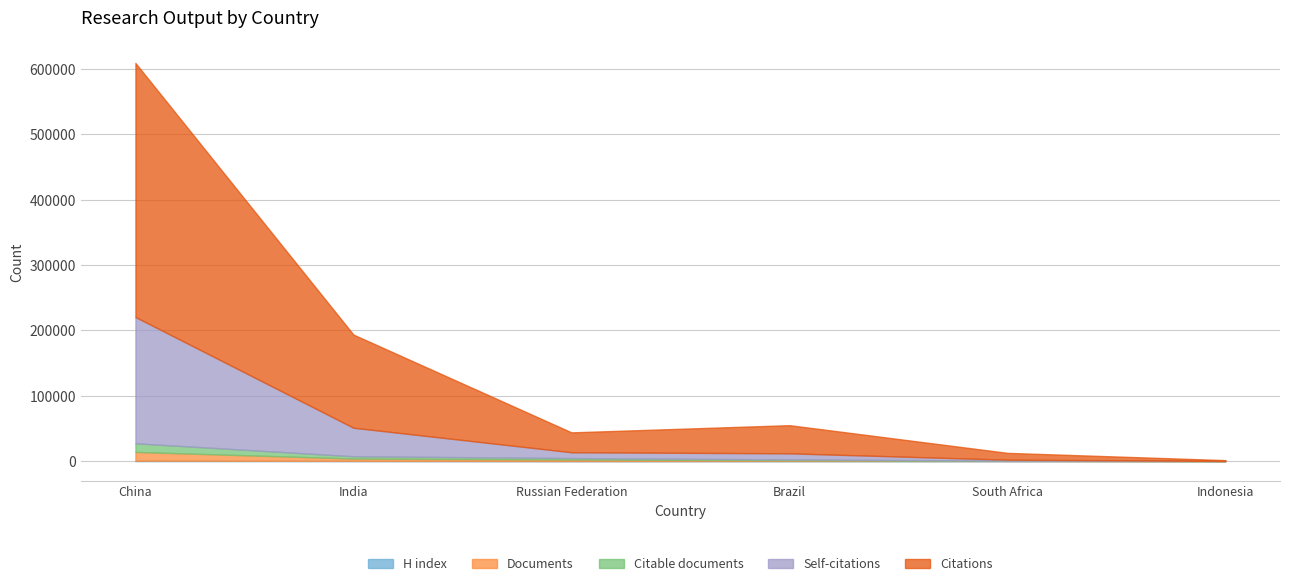

At which label does H index reach its minimum?

Indonesia